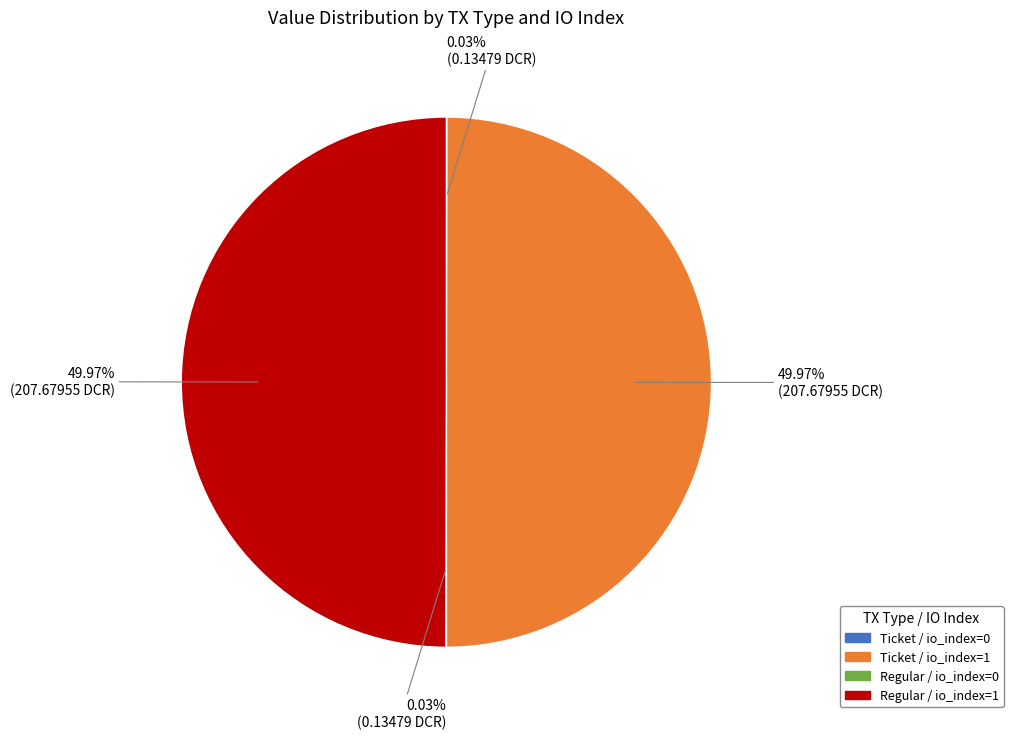

Is there a majority slice in this chart?

No